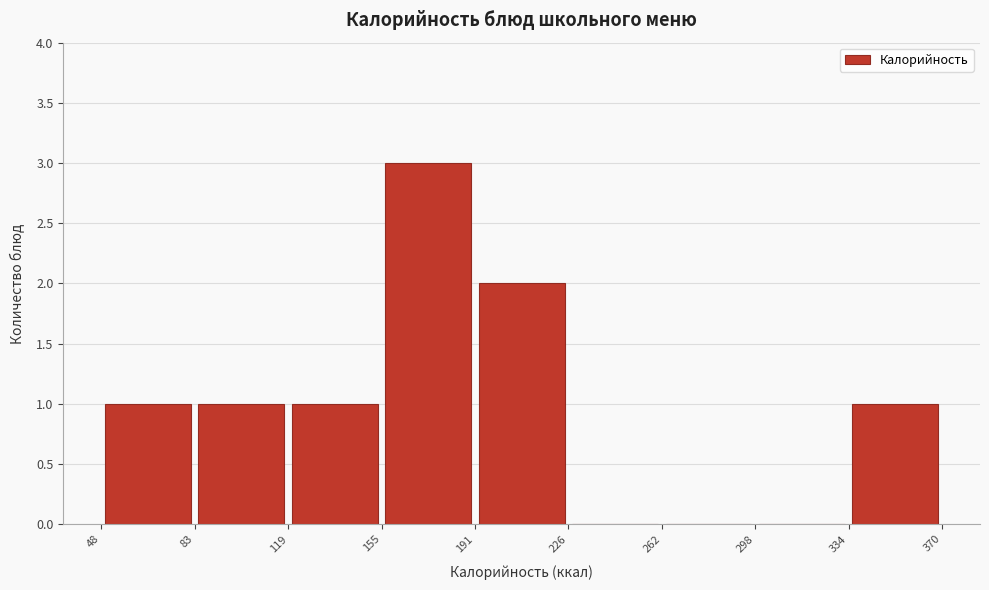

Reading left to right, transcribe this chart: for each bar, give the range it covers on the x-axis and its height. The values are not printed on the chart, so give them approximately, as read against the axis.

48 to 83: 1
83 to 119: 1
119 to 155: 1
155 to 191: 3
191 to 226: 2
226 to 262: 0
262 to 298: 0
298 to 334: 0
334 to 370: 1